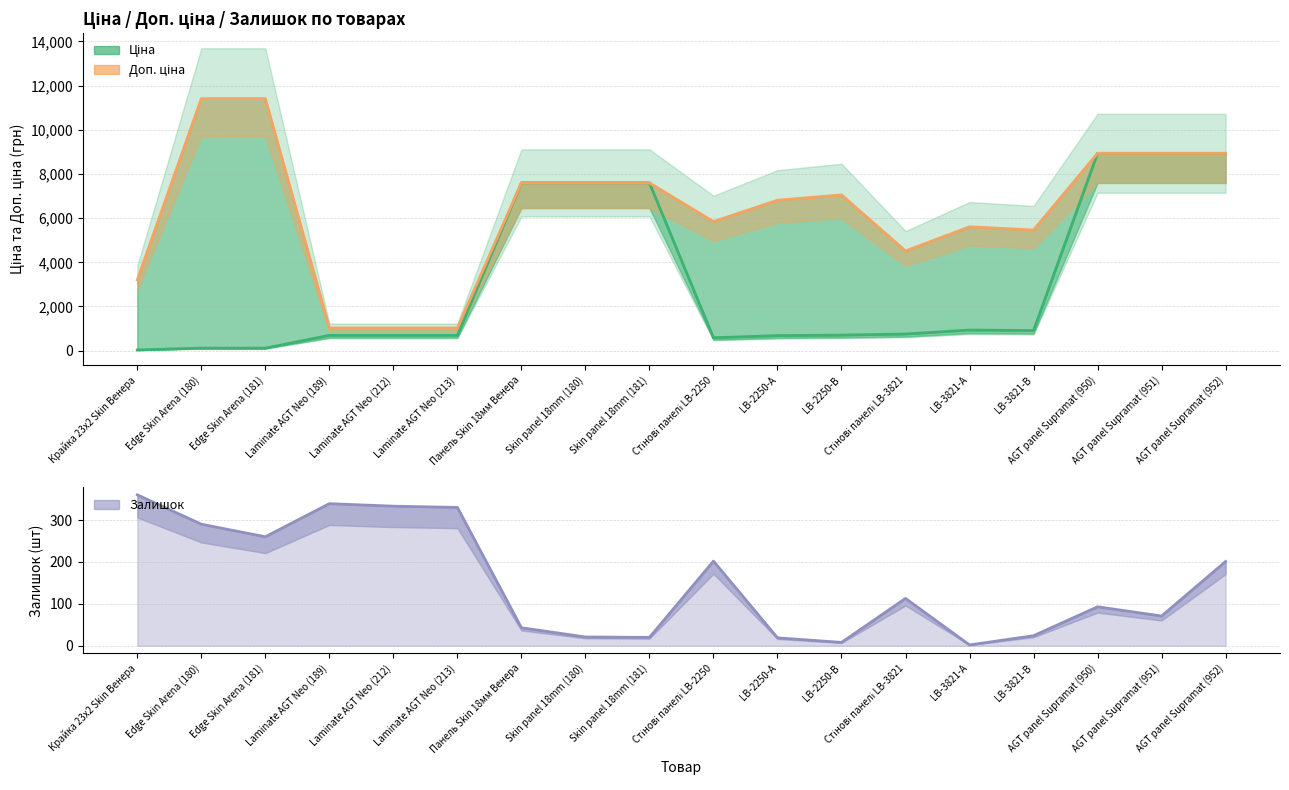

Reading left to right, list all the values displayed in this chart.

Ціна: 32.0	114.1	114.1	693.7	693.7	693.7	7596.5	7596.5	7596.5	584.4	681.0	705.1	752.2	934.5	910.4	8934.1	8934.1	8934.1
Доп. ціна: 3205.0	11410.0	11410.0	1024.6	1024.6	1024.6	7596.5	7596.5	7596.5	5843.9	6809.8	7051.3	4513.3	5607.2	5462.3	8934.1	8934.1	8934.1
Залишок: 360.0	290.0	260.0	339.0	333.0	330.0	43.0	21.0	20.0	202.0	19.0	8.0	113.0	2.0	24.0	93.0	71.0	201.0